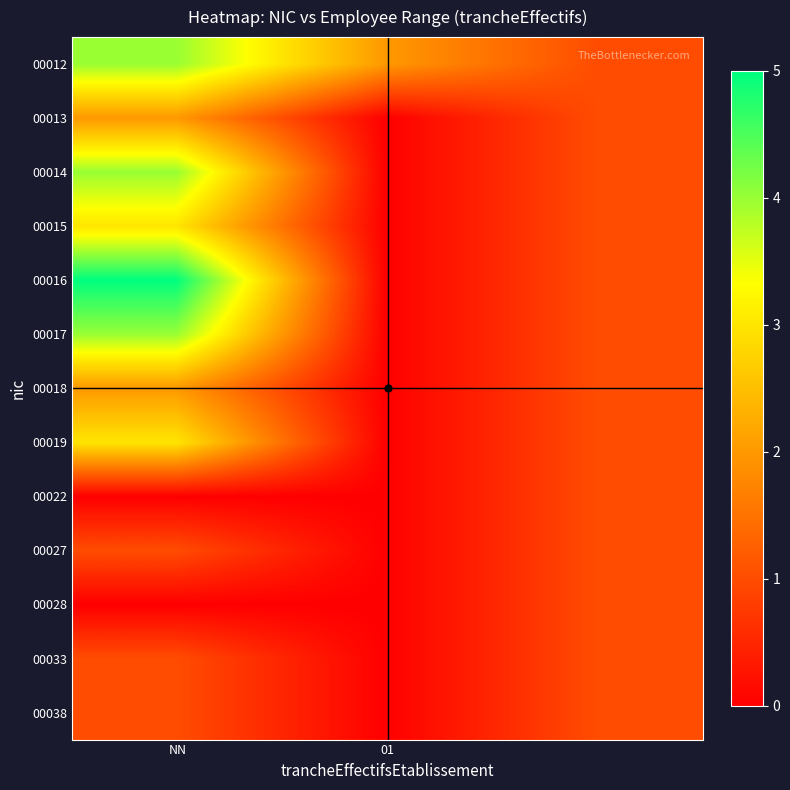

Reading left to right, what are all the values shown in this chart?

00012: 4	2	1
00013: 2	0	1
00014: 4	0	1
00015: 3	0	1
00016: 5	0	1
00017: 4	0	1
00018: 2	0	1
00019: 3	0	1
00022: 0	0	1
00027: 1	0	1
00028: 0	0	1
00033: 1	0	1
00038: 1	0	1